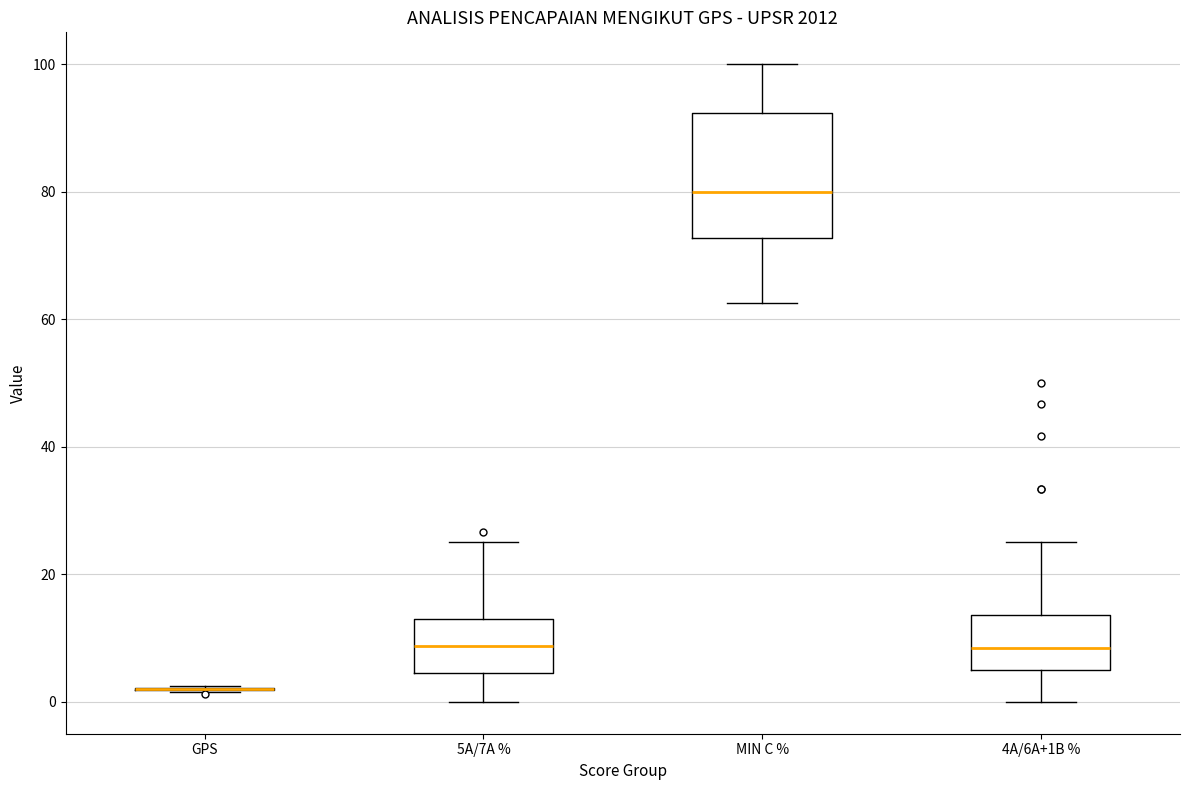

Reading left to right, transcribe this box plot: for each box, give where its median line is, the range the box spans, and where its two whiskers end, as read against the y-axis. The values are not printed on the chart, so give them approximately, as read against the axis.

GPS: box collapsed to a line at 2, whiskers 2 to 2
5A/7A %: median 8, box 4 to 12, whiskers 0 to 26
MIN C %: median 80, box 72 to 92, whiskers 62 to 100
4A/6A+1B %: median 8, box 4 to 14, whiskers 0 to 26